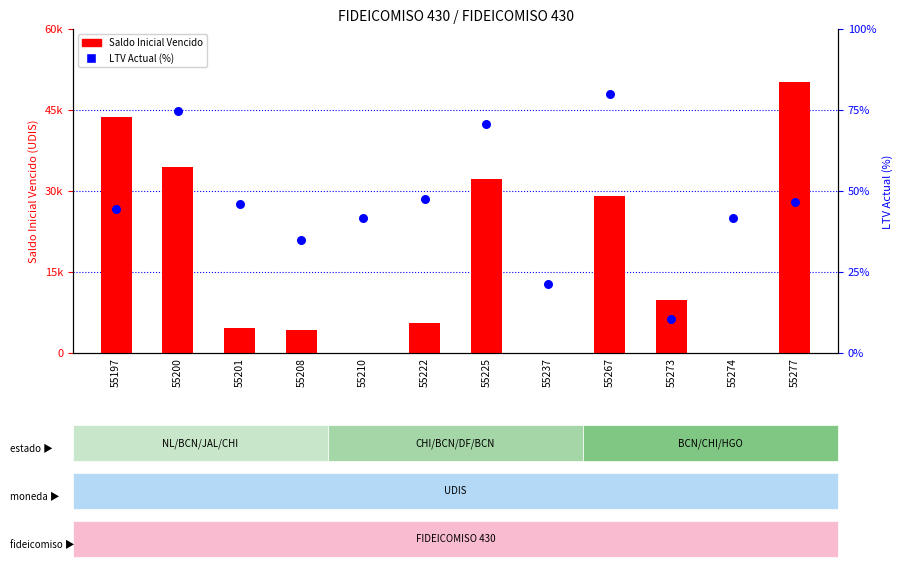

Which series contains the highest Y value?

Saldo Inicial Vencido